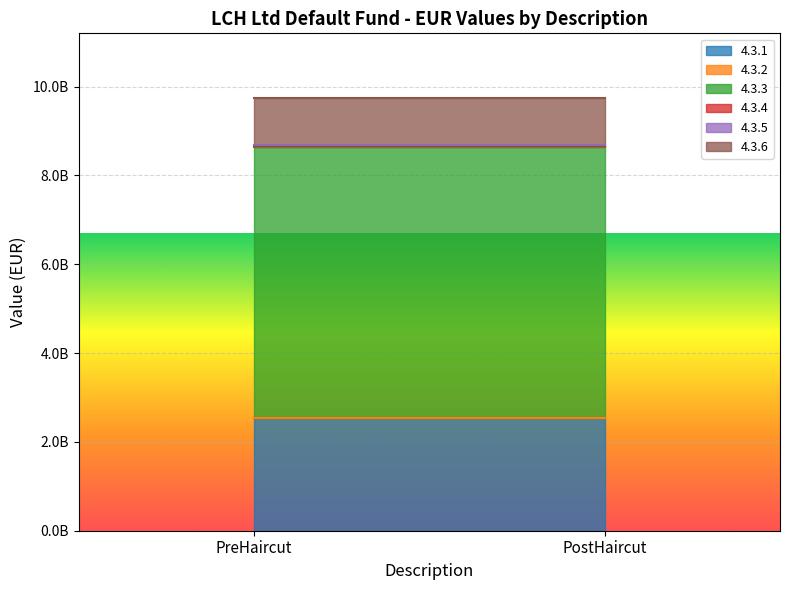

Which series has the largest total across all categories?

4.3.3